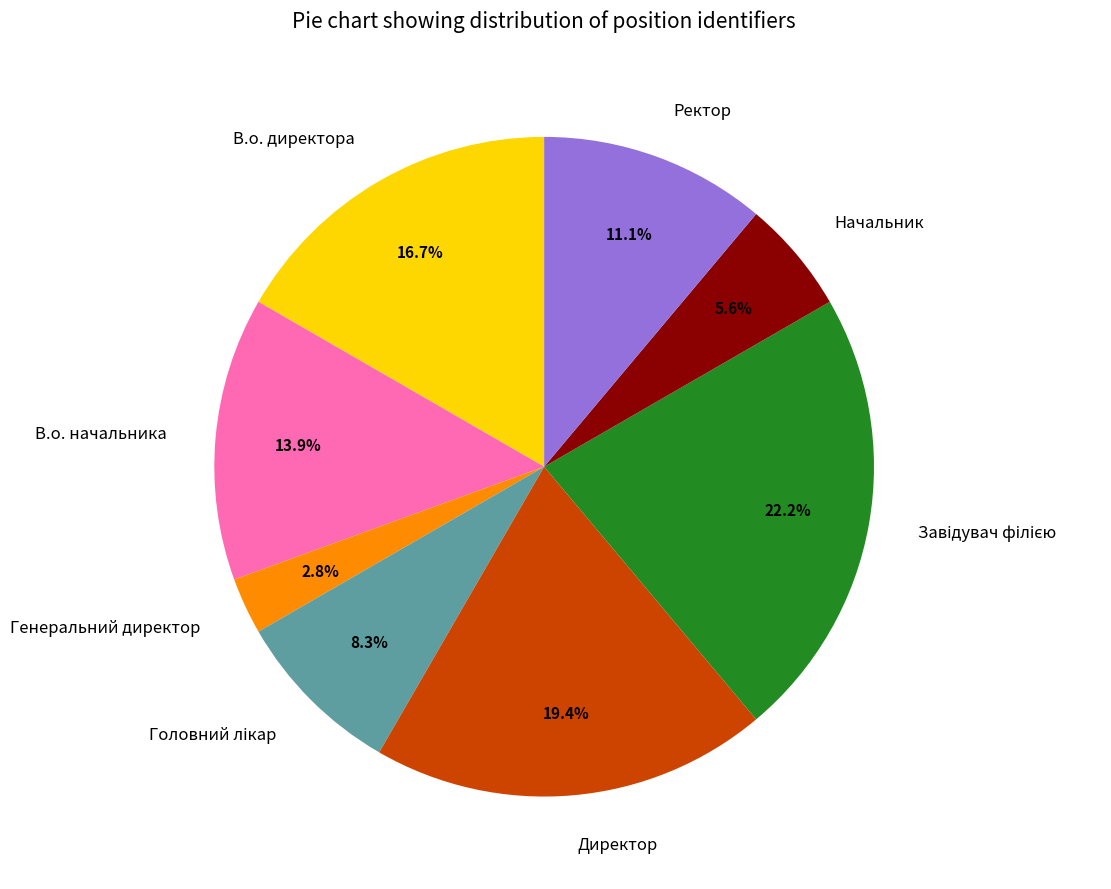

To the nearest percent, what is the combined percentage of Директор and Начальник?

25%